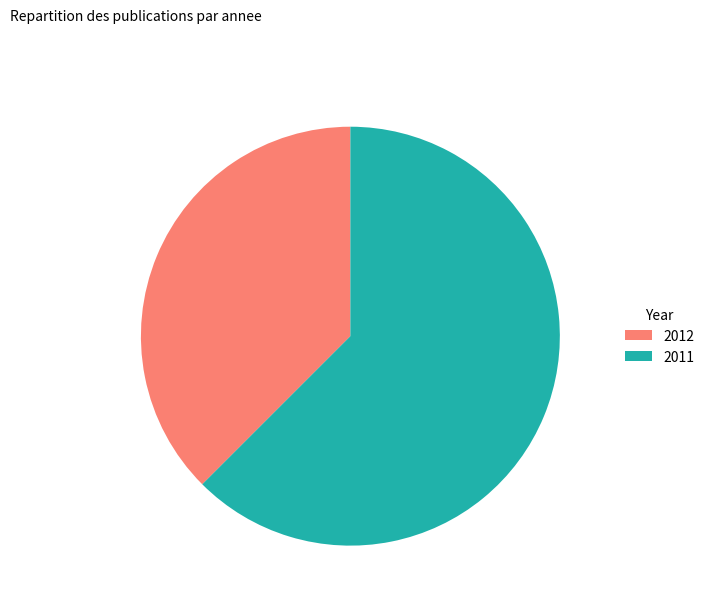

Between 2012 and 2011, which is larger?

2011